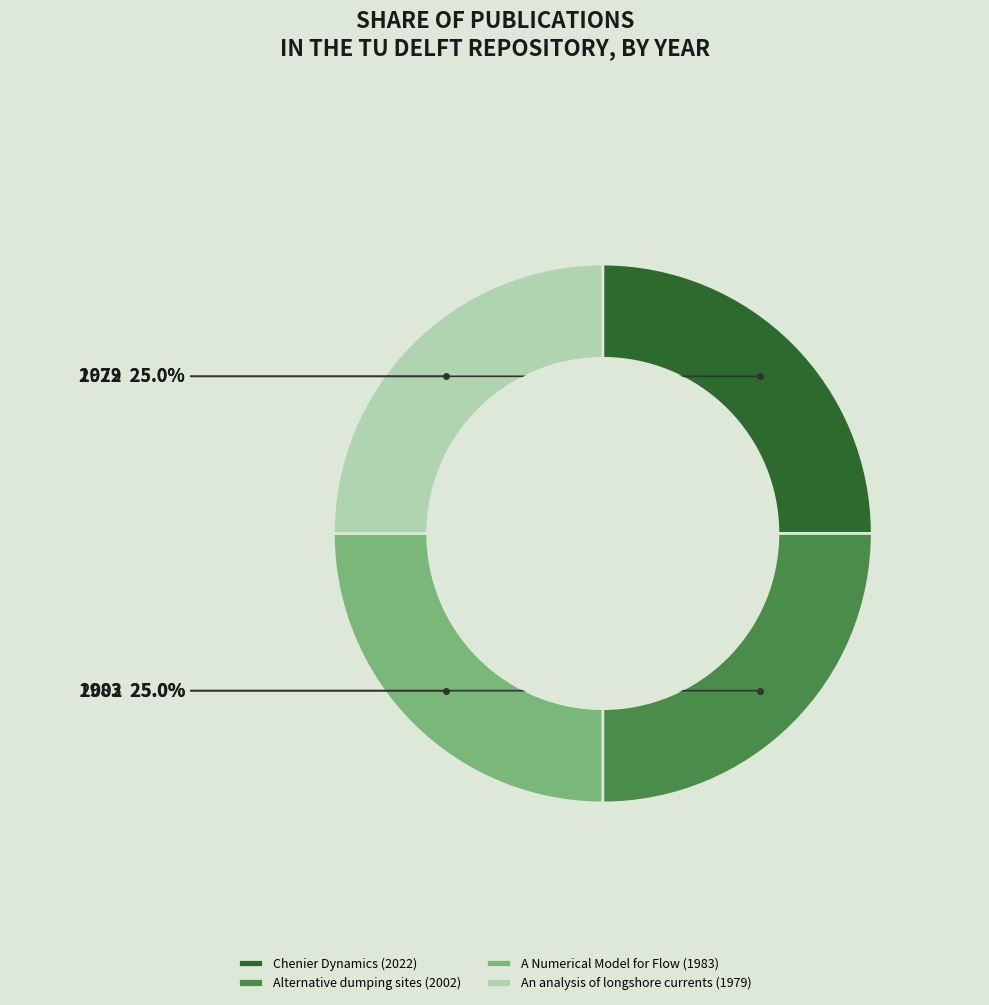

Does An analysis of longshore currents (1979) represent more than half of the total?

No